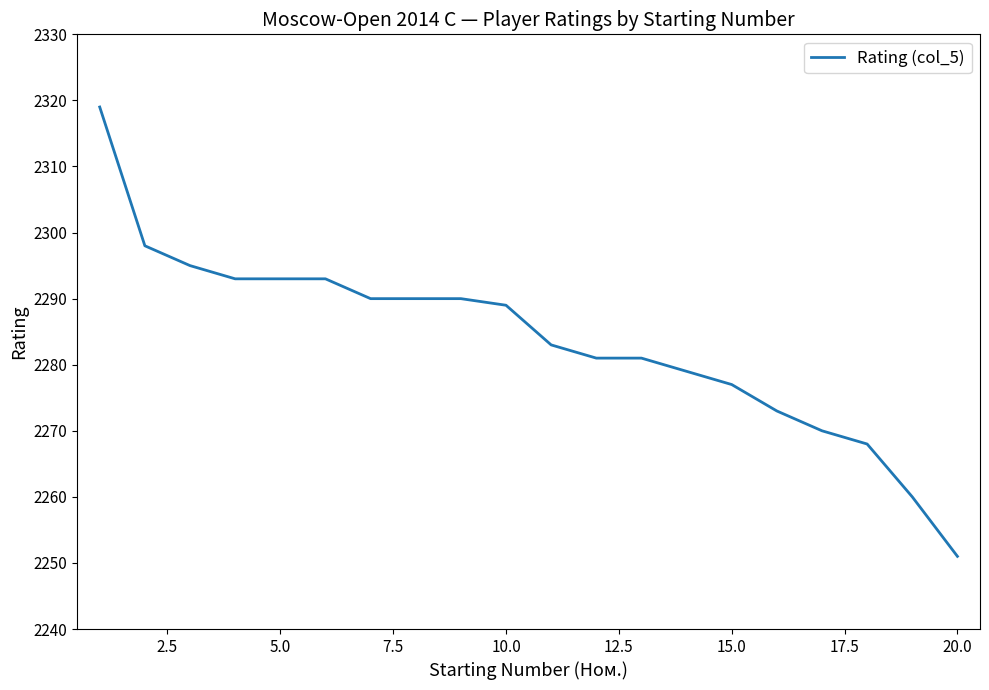

Is this an area chart (filled region under the line)?

No